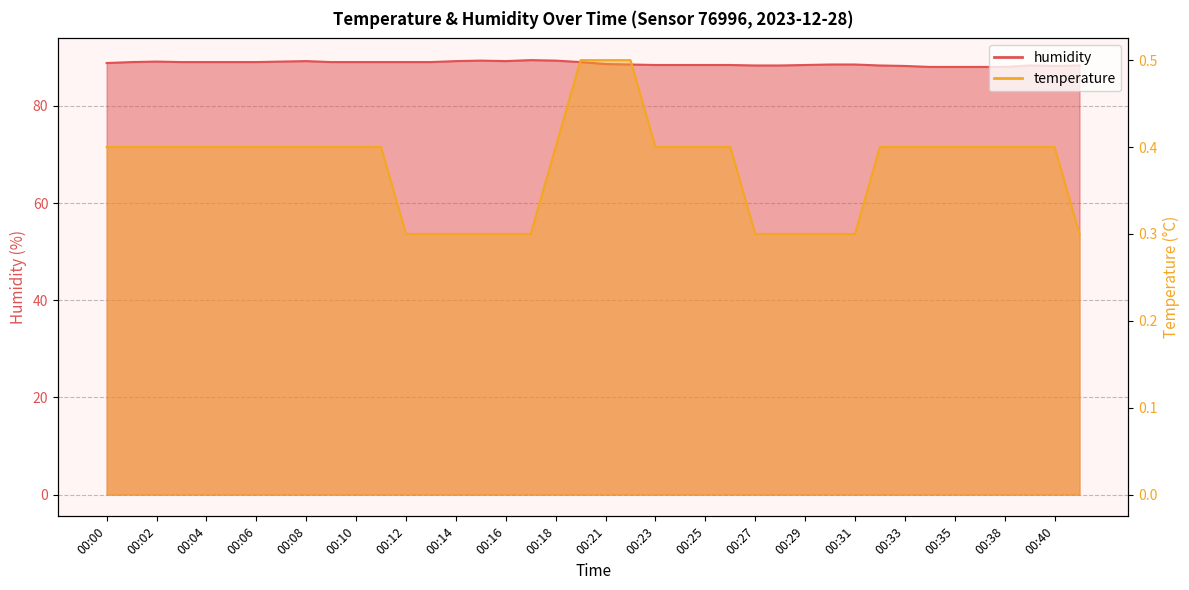

What is the difference between the second highest and minimum values in the temperature series?

0.2